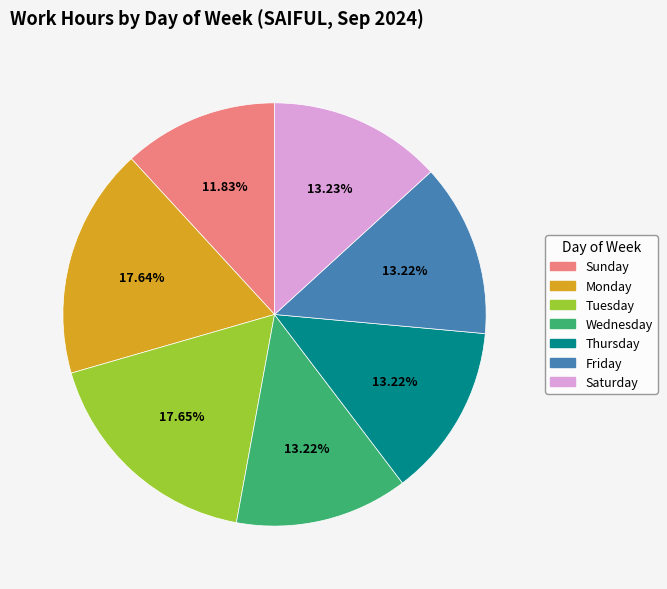

Is there a majority slice in this chart?

No